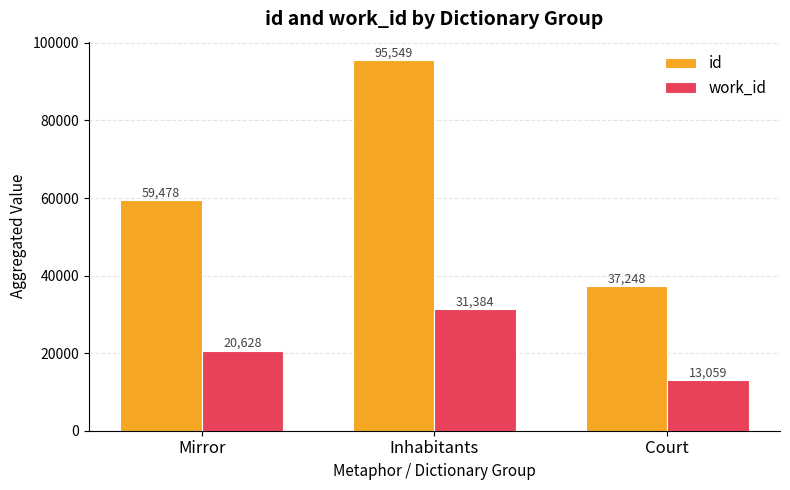

Reading right to left, extract all data points from this chart.

id: Court=37248	Inhabitants=95549	Mirror=59478
work_id: Court=13059	Inhabitants=31384	Mirror=20628